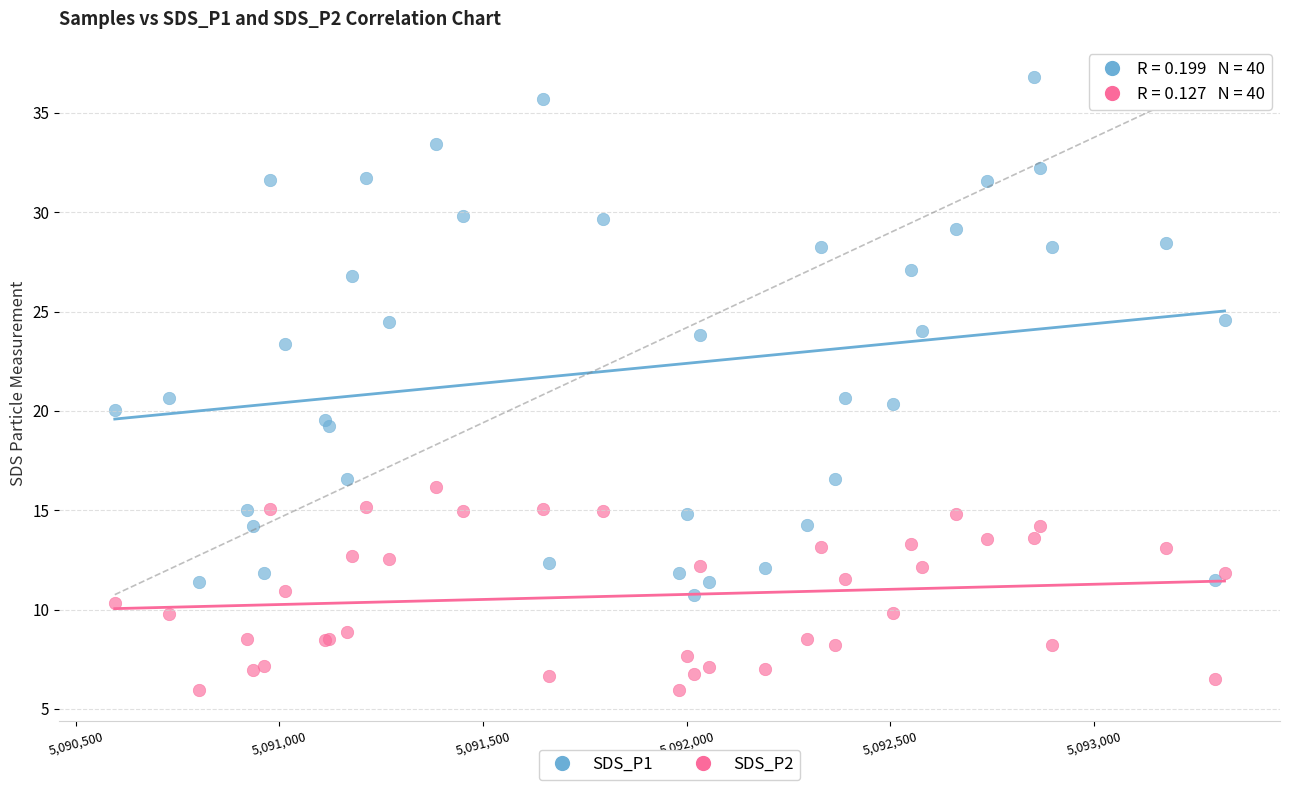

Which series reaches the maximum Y coordinate?

SDS_P1